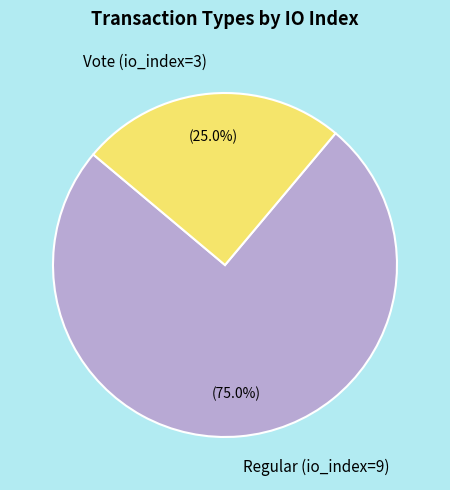

What is the smallest slice in the pie chart?

Vote (io_index=3)